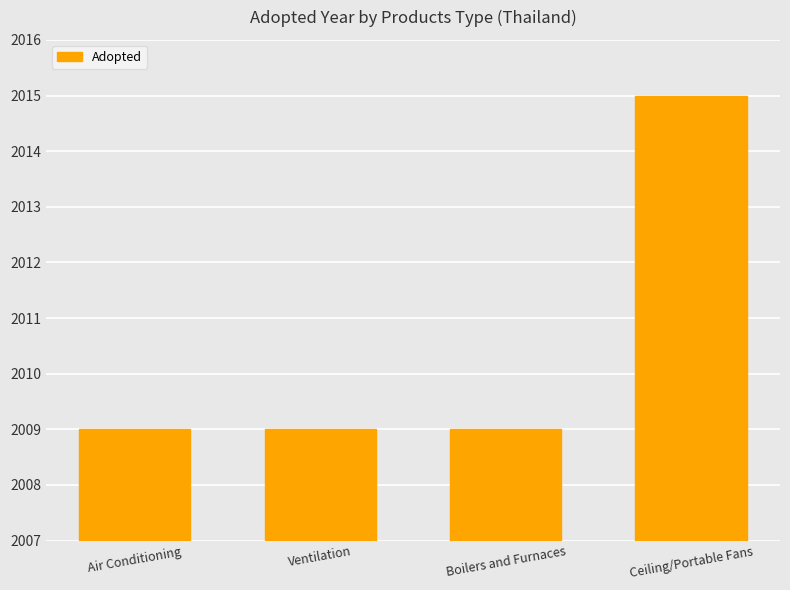

Reading left to right, list all the values displayed in this chart.

Air Conditioning=2009	Ventilation=2009	Boilers and Furnaces=2009	Ceiling/Portable Fans=2015